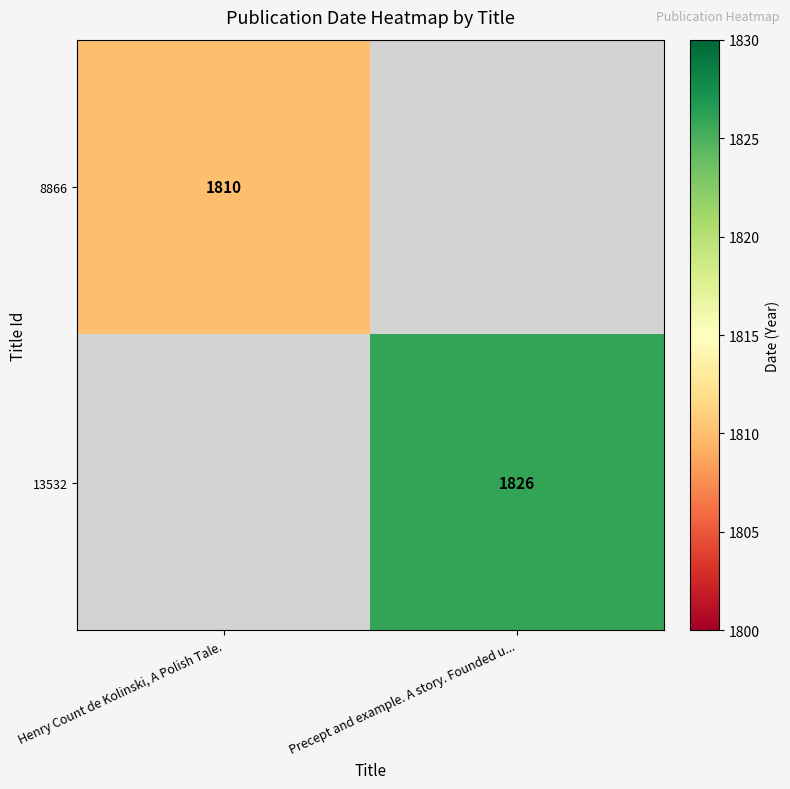

The 13532 series shows 1826 at Precept and example. A story. Founded u.... True or false?

True